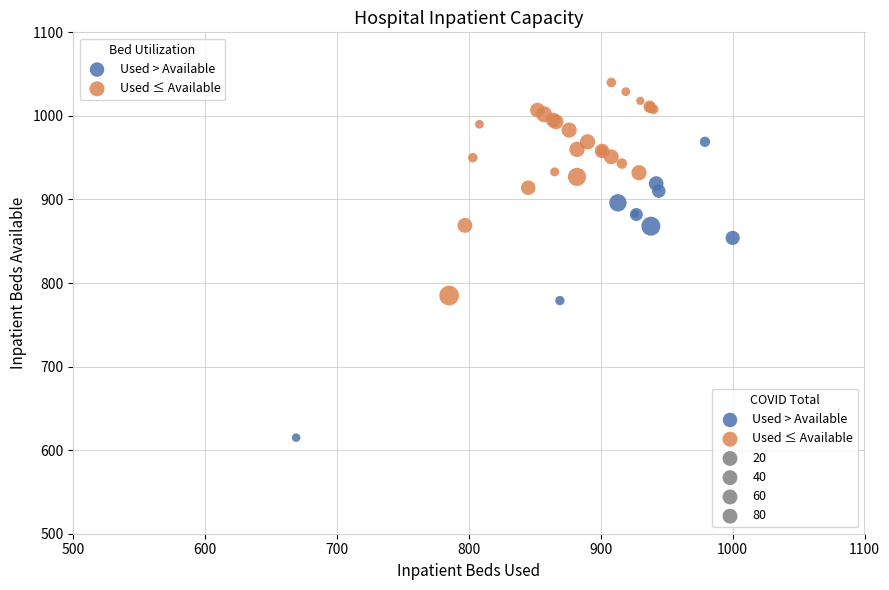

Which series reaches the minimum Y coordinate?

Used > Available